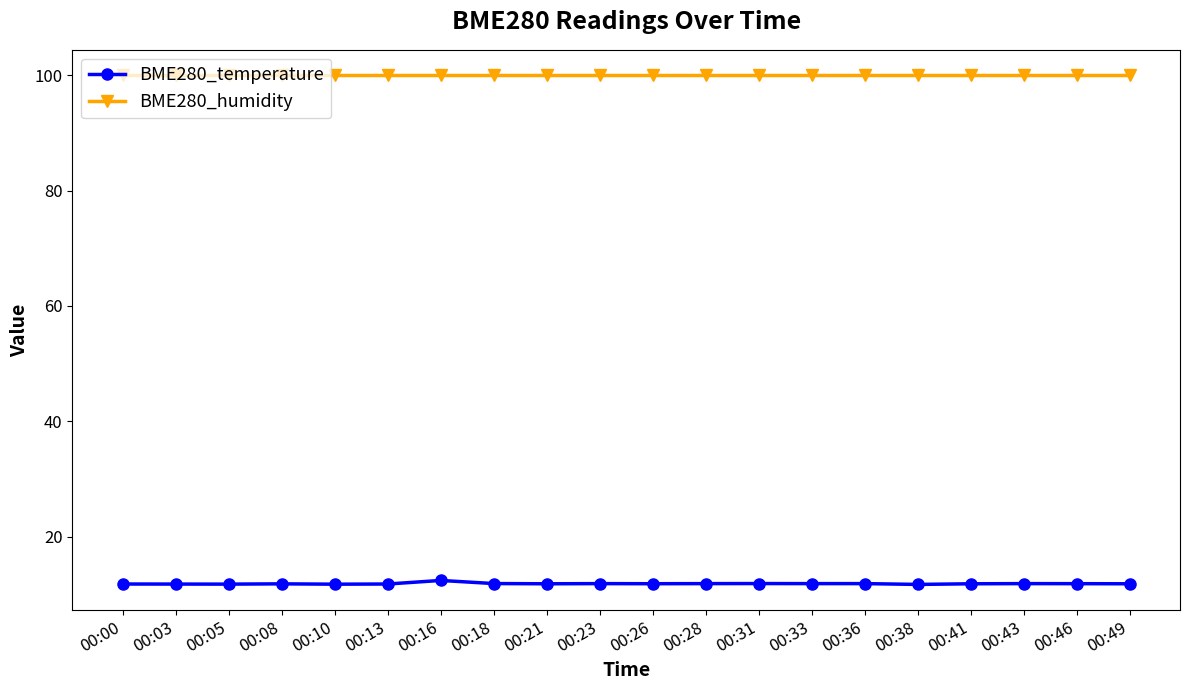

What is the sum of the BME280_temperature values at 00:13 and 00:08?

23.6